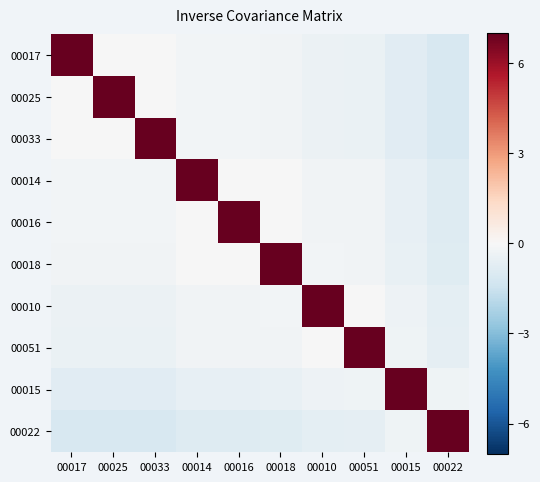

Reading left to right, extract all data points from this chart.

00017: 00017=7.0	00025=-0.0	00033=-0.0	00014=-0.2	00016=-0.2	00018=-0.2	00010=-0.4	00051=-0.5	00015=-0.8	00022=-1.1
00025: 00017=-0.0	00025=7.0	00033=-0.0	00014=-0.2	00016=-0.2	00018=-0.2	00010=-0.4	00051=-0.5	00015=-0.8	00022=-1.1
00033: 00017=-0.0	00025=-0.0	00033=7.0	00014=-0.2	00016=-0.2	00018=-0.2	00010=-0.4	00051=-0.5	00015=-0.8	00022=-1.1
00014: 00017=-0.2	00025=-0.2	00033=-0.2	00014=7.0	00016=-0.0	00018=-0.0	00010=-0.2	00051=-0.3	00015=-0.6	00022=-0.9
00016: 00017=-0.2	00025=-0.2	00033=-0.2	00014=-0.0	00016=7.0	00018=-0.0	00010=-0.2	00051=-0.3	00015=-0.6	00022=-0.9
00018: 00017=-0.2	00025=-0.2	00033=-0.2	00014=-0.0	00016=-0.0	00018=7.0	00010=-0.2	00051=-0.2	00015=-0.5	00022=-0.9
00010: 00017=-0.4	00025=-0.4	00033=-0.4	00014=-0.2	00016=-0.2	00018=-0.2	00010=7.0	00051=-0.0	00015=-0.4	00022=-0.7
00051: 00017=-0.5	00025=-0.5	00033=-0.5	00014=-0.3	00016=-0.3	00018=-0.2	00010=-0.0	00051=7.0	00015=-0.3	00022=-0.6
00015: 00017=-0.8	00025=-0.8	00033=-0.8	00014=-0.6	00016=-0.6	00018=-0.5	00010=-0.4	00051=-0.3	00015=7.0	00022=-0.3
00022: 00017=-1.1	00025=-1.1	00033=-1.1	00014=-0.9	00016=-0.9	00018=-0.9	00010=-0.7	00051=-0.6	00015=-0.3	00022=7.0